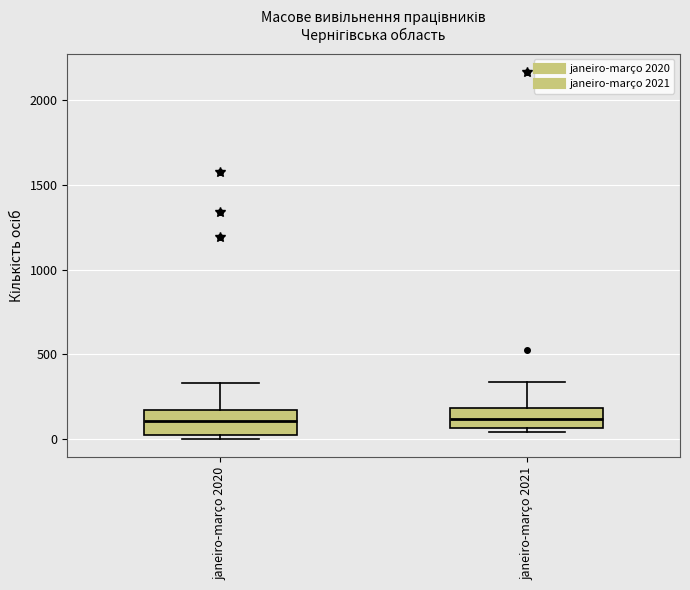

Reading left to right, transcribe this box plot: for each box, give where its median line is, the range the box spans, and where its two whiskers end, as read against the y-axis. The values are not printed on the chart, so give them approximately, as read against the axis.

janeiro-março 2020: median 100, box 0 to 150, whiskers 0 (just below the box's lower edge) to 350
janeiro-março 2021: median 100, box 50 to 200, whiskers 50 (just below the box's lower edge) to 350